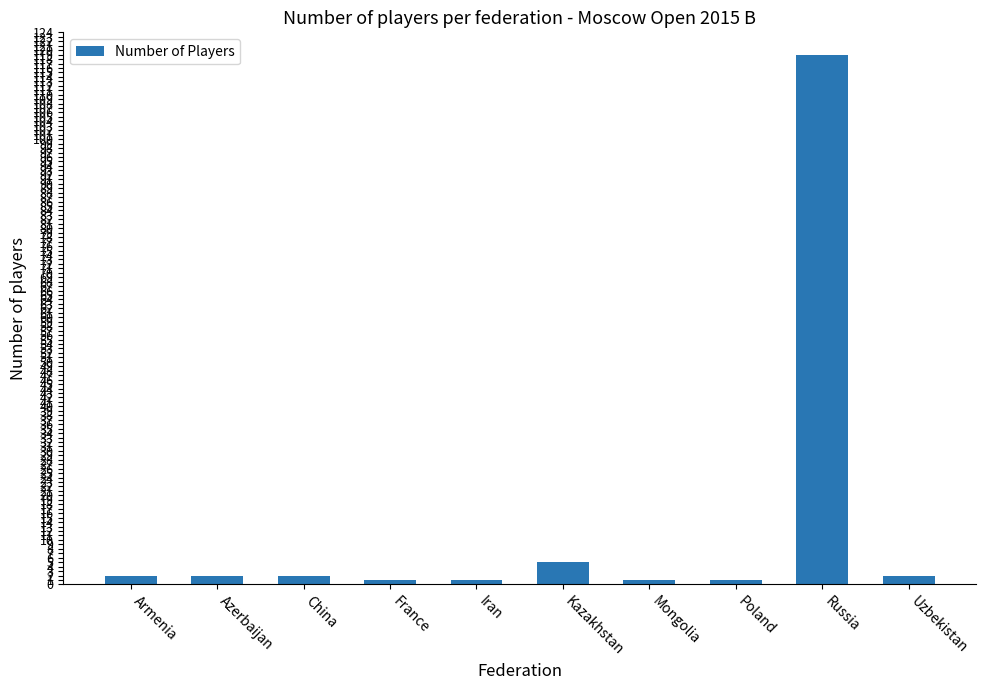

What position from the left is France?

4